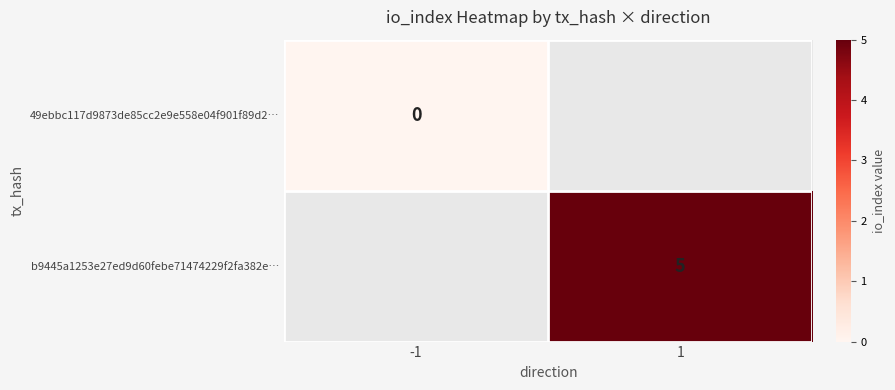

The value of b9445a1253e27ed9d60febe71474229f2fa382e… at 1 is 8. True or false?

False